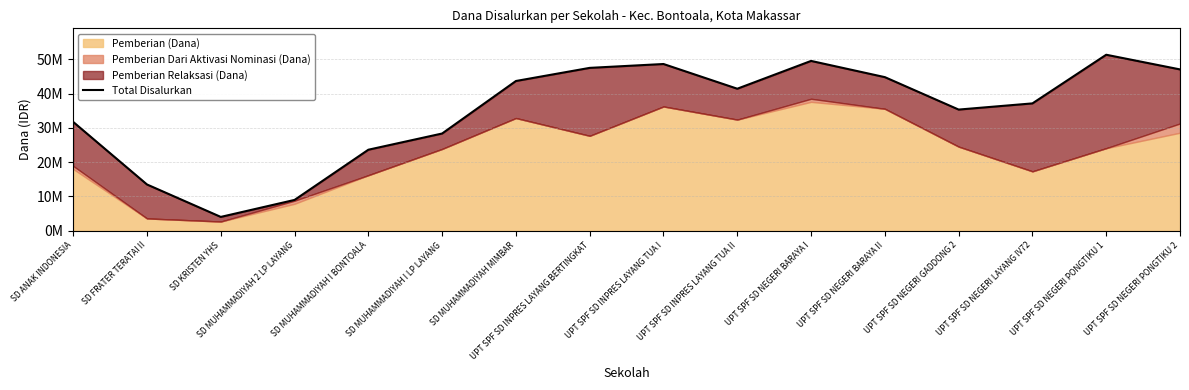

The value at SD MUHAMMADIYAH 2 LP LAYANG is 9000000. True or false?

True